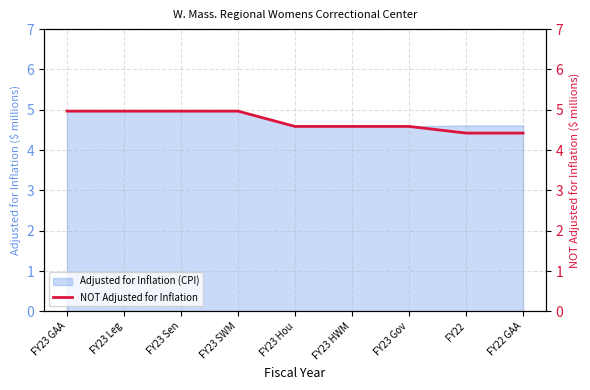

True or false: the data shows 4.6 at FY23 Hou.

True